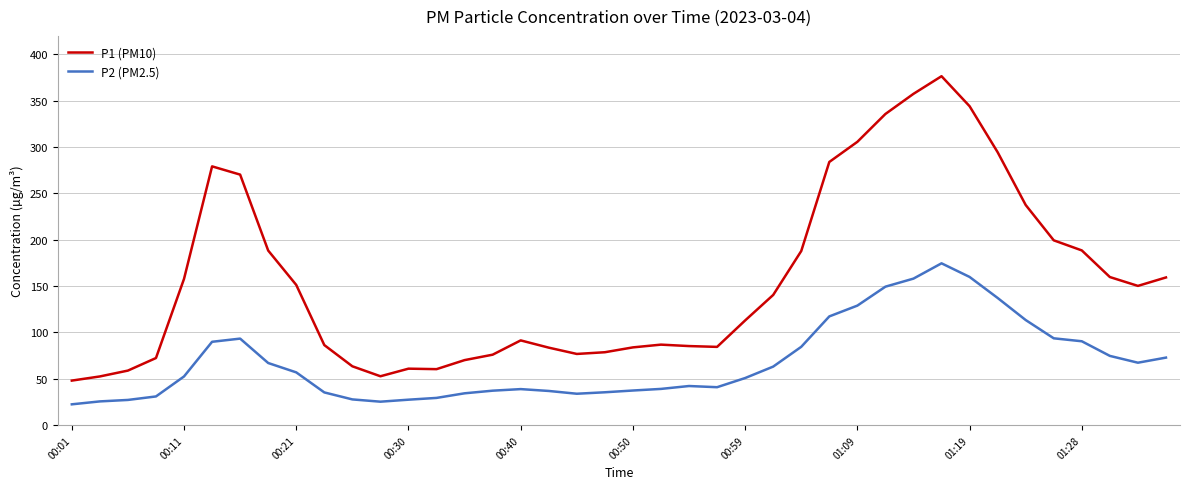

What is the minimum value shown in the chart?

22.5